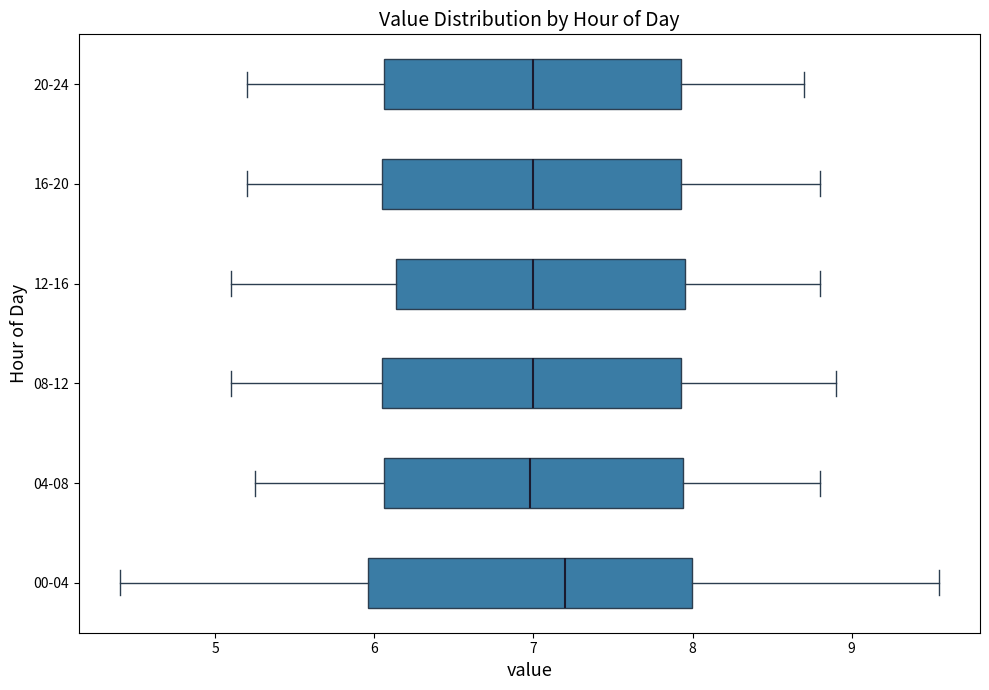

Where does the right whisker of the box for 00-04 end on the x-axis? The values are not printed on the chart, so give them approximately, as read against the axis.

9.6